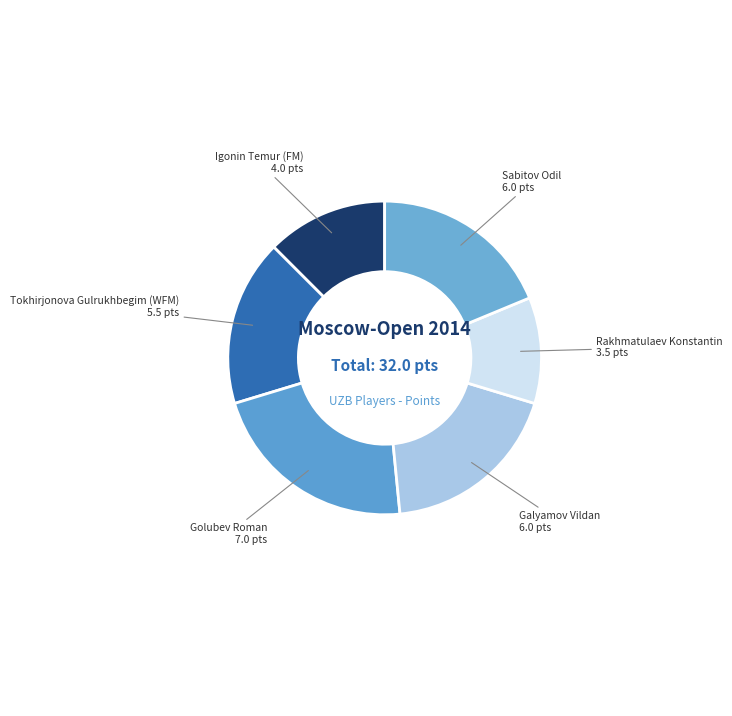

How many slices are in this pie chart?

6